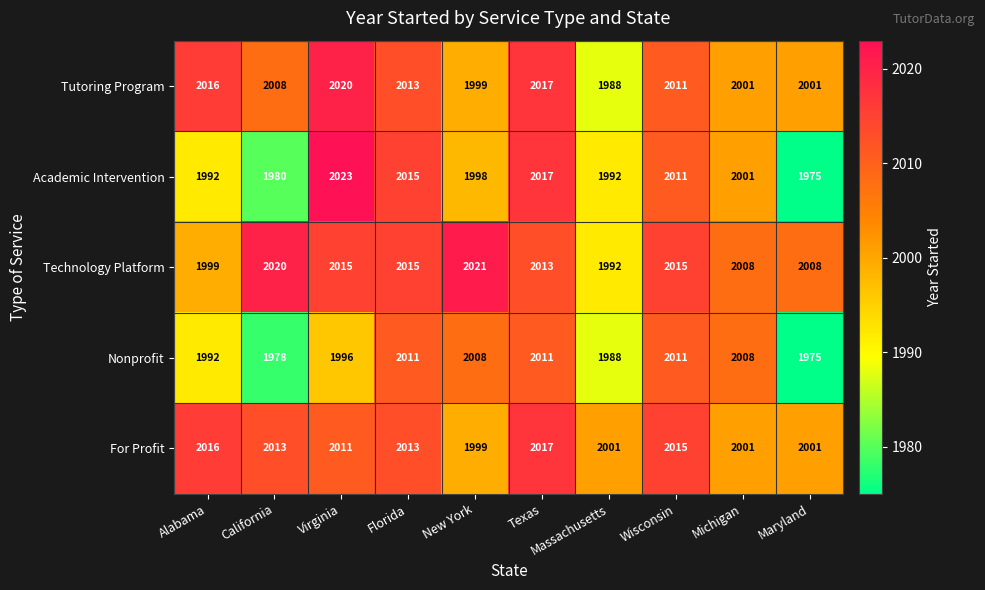

Which series has the largest total across all categories?

Technology Platform